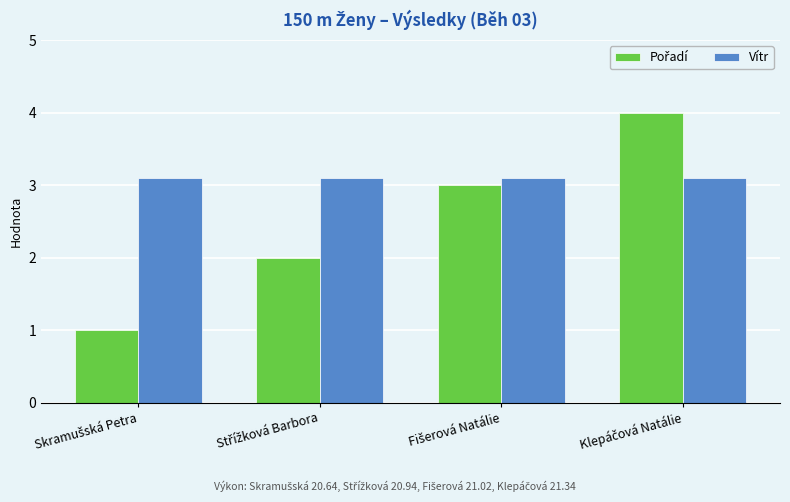

Which series has the largest total across all categories?

Vítr